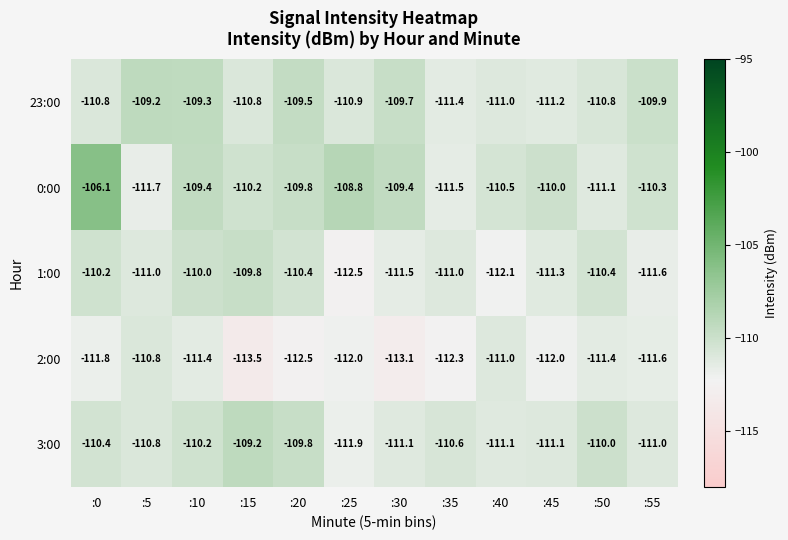

How many categories are shown in the chart?

12